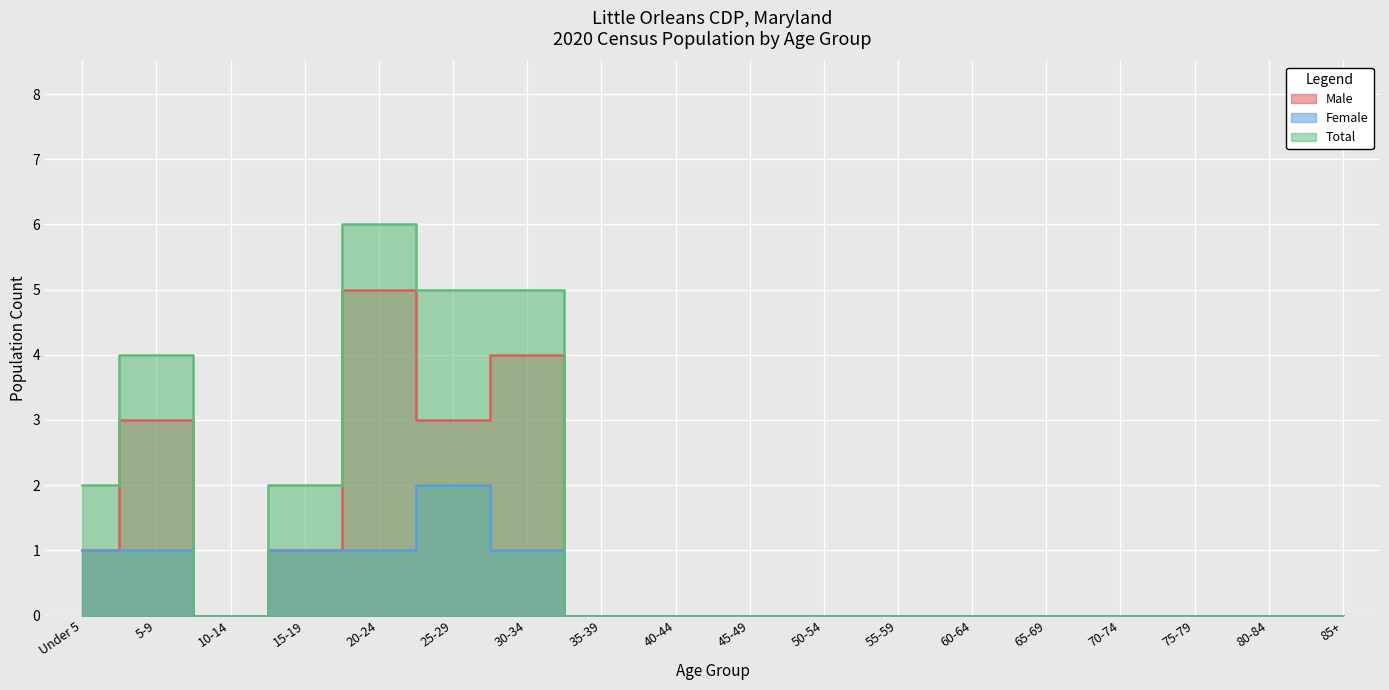

The value of Female at 40-44 is 0. True or false?

True